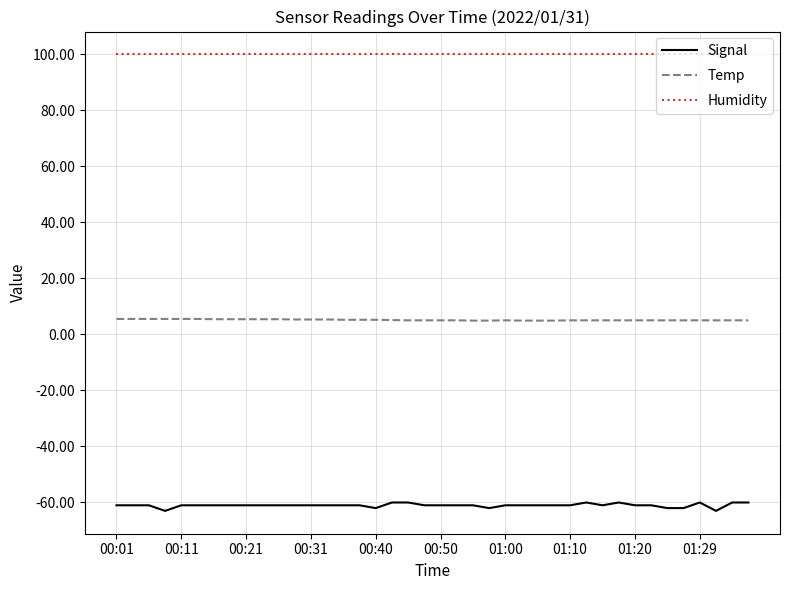

What is the minimum value shown in the chart?

-63.0